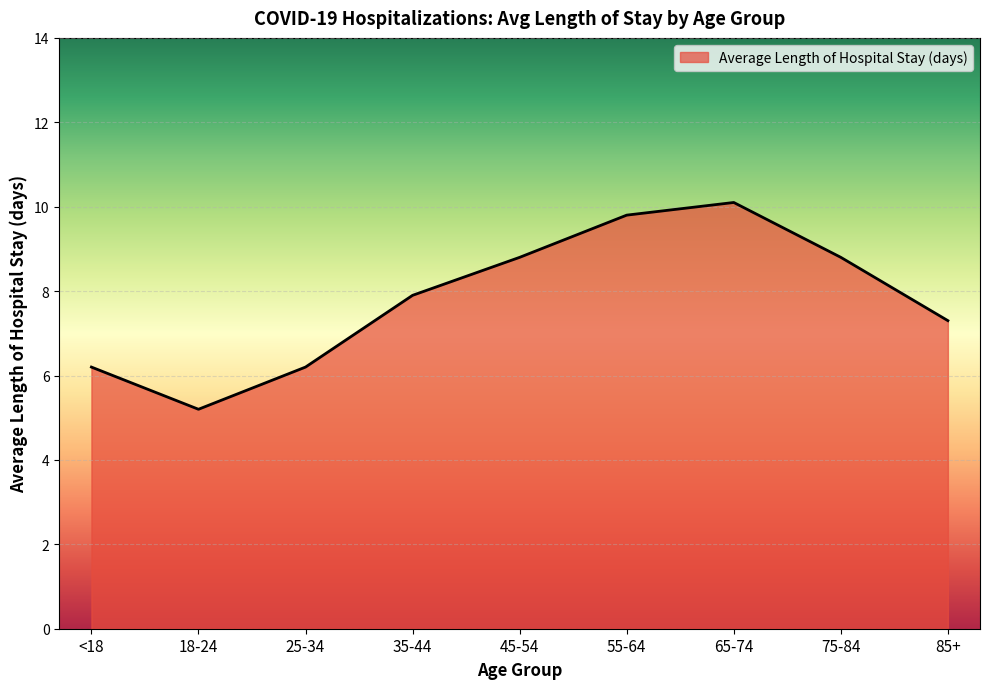

Which has a higher value, 55-64 or 85+?

55-64